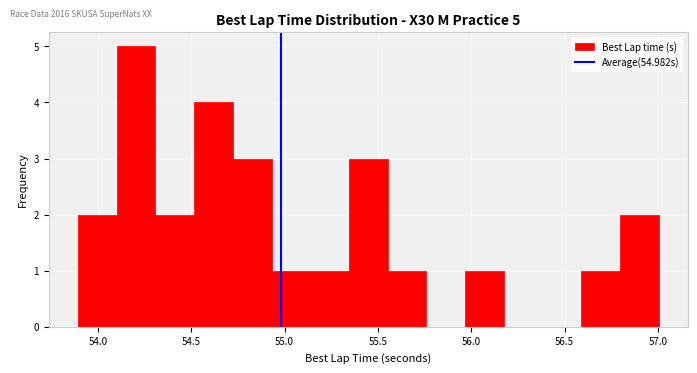

Which range on the x-axis has the tallest bar?

54.10 to 54.30